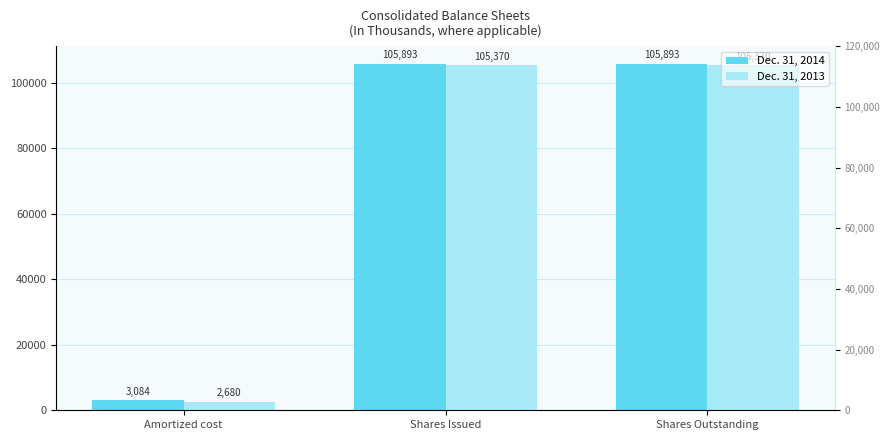

At which label does Dec. 31, 2014 first exceed 105893?

Shares Issued